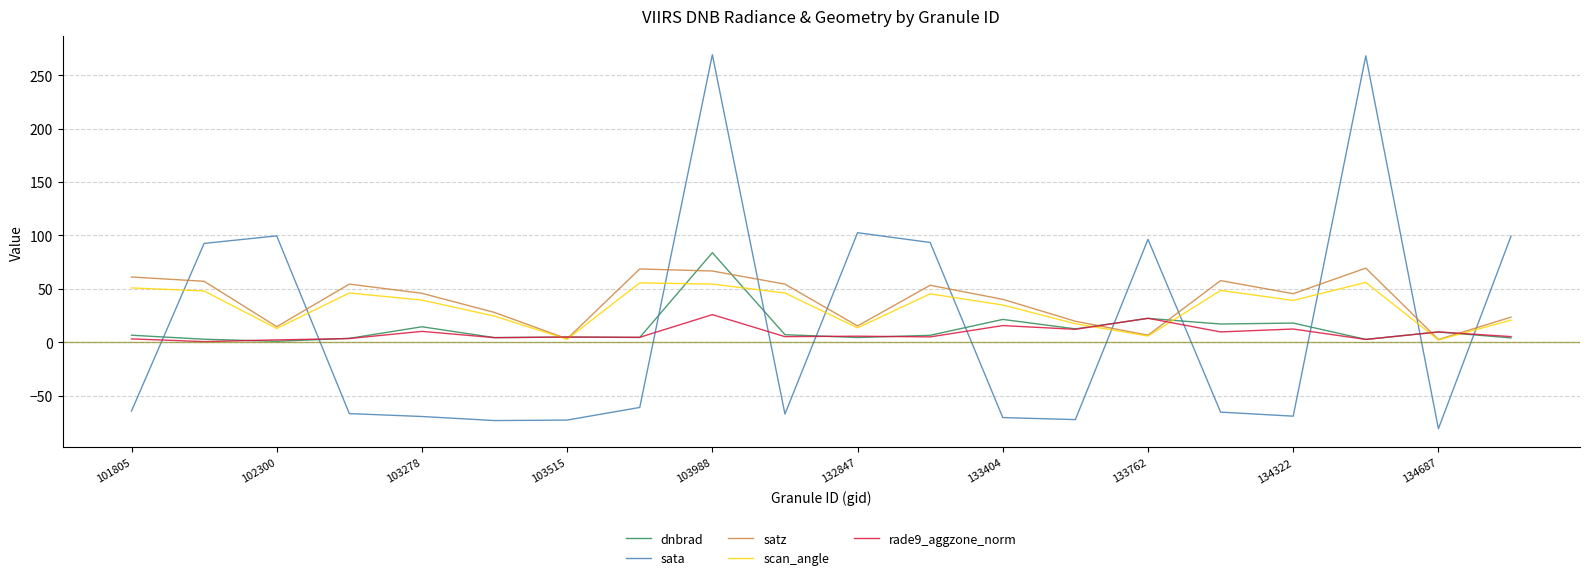

Which series has the largest range (max minus min)?

sata